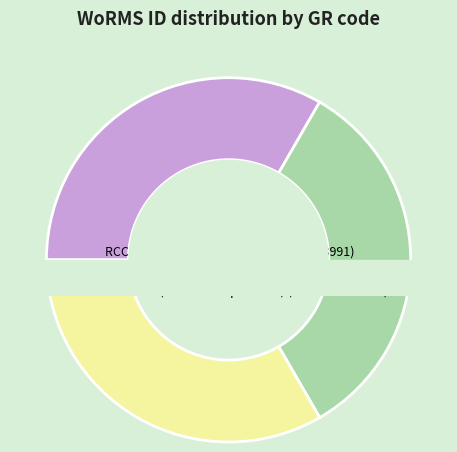

How many segments does this pie chart have?

3